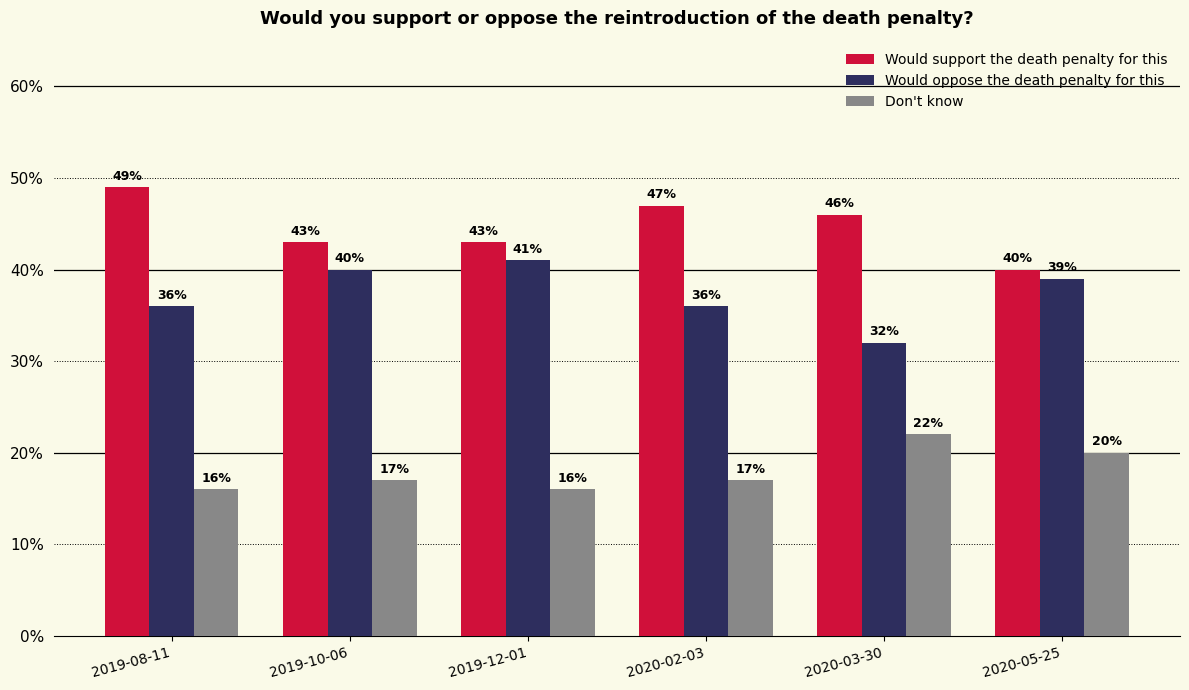

Does the chart contain stacked bars?

No